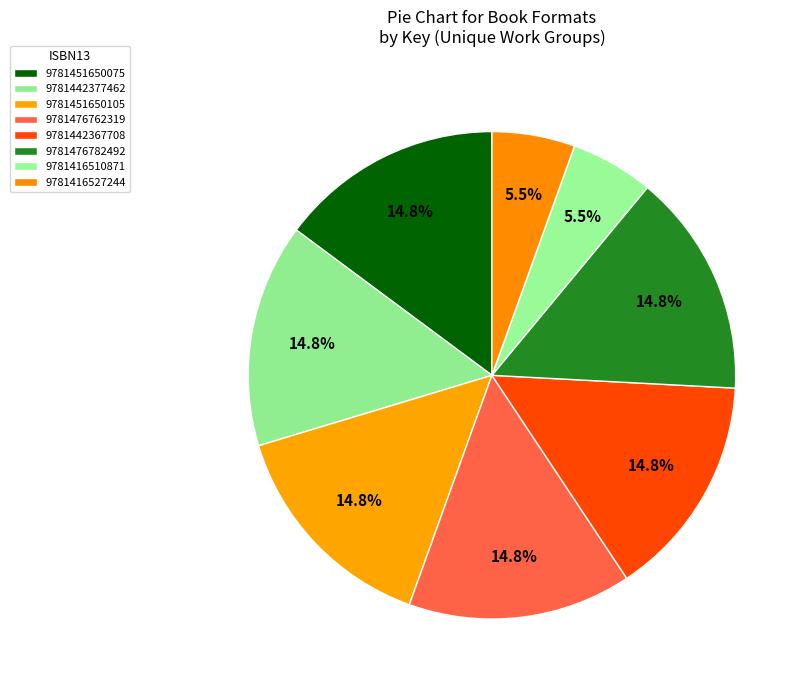

How many slices are in this pie chart?

8